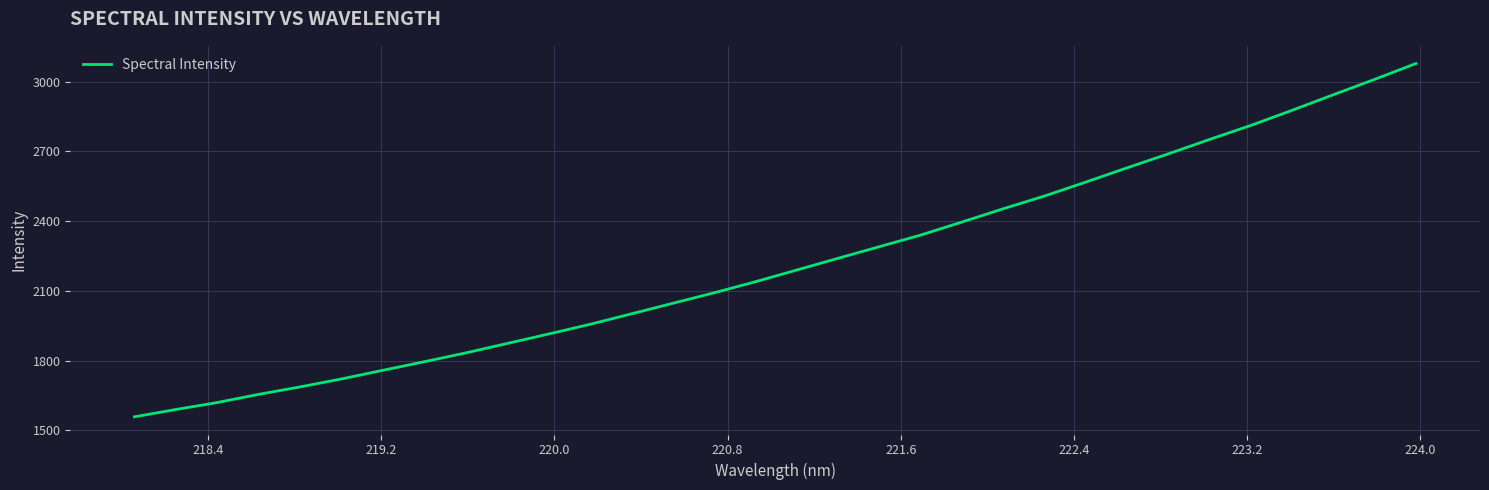

What is the minimum value shown in the chart?

1558.2